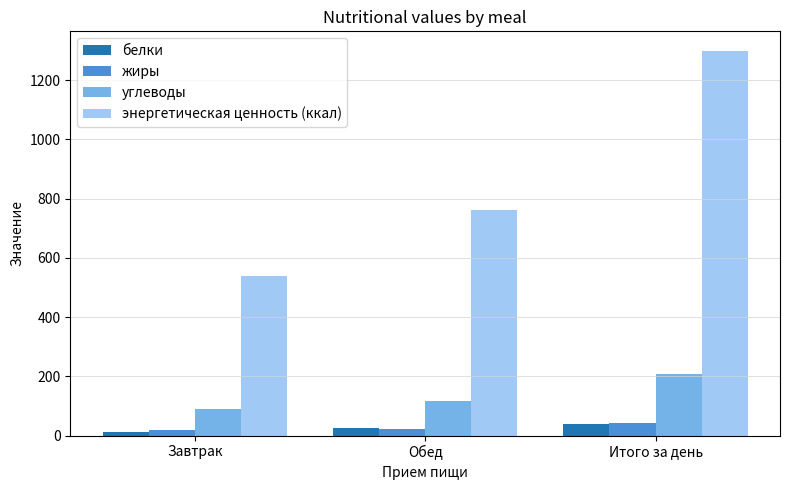

How many categories are shown in the chart?

3